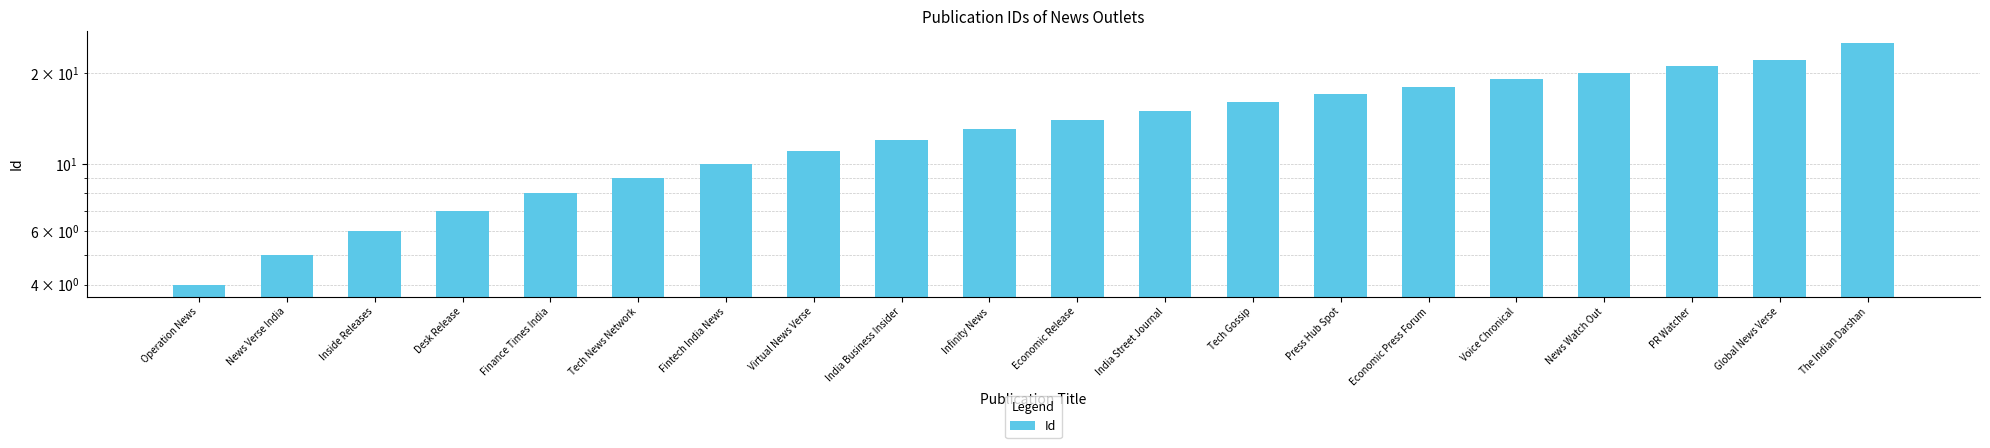

Reading left to right, what are all the values shown in this chart?

Operation News=4	News Verse India=5	Inside Releases=6	Desk Release=7	Finance Times India=8	Tech News Network=9	Fintech India News=10	Virtual News Verse=11	India Business Insider=12	Infinity News=13	Economic Release=14	India Street Journal=15	Tech Gossip=16	Press Hub Spot=17	Economic Press Forum=18	Voice Chronical=19	News Watch Out=20	PR Watcher=21	Global News Verse=22	The Indian Darshan=25